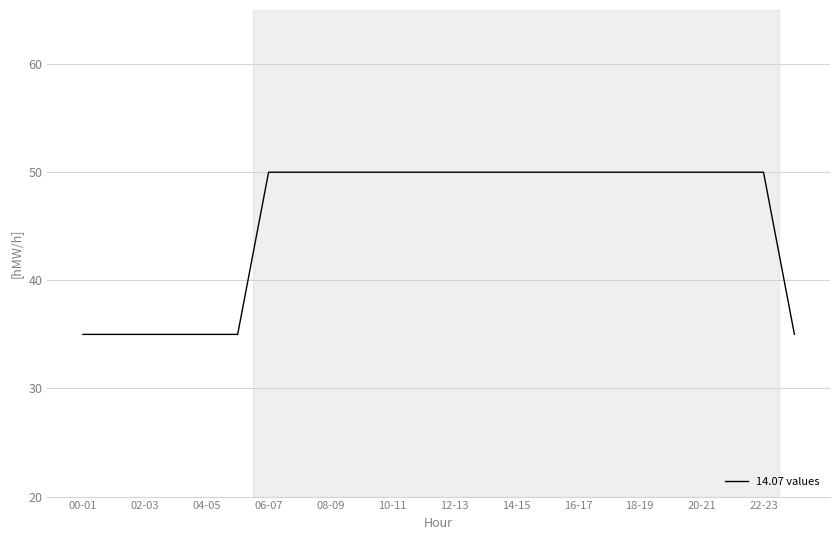

What is the smallest value displayed?

35